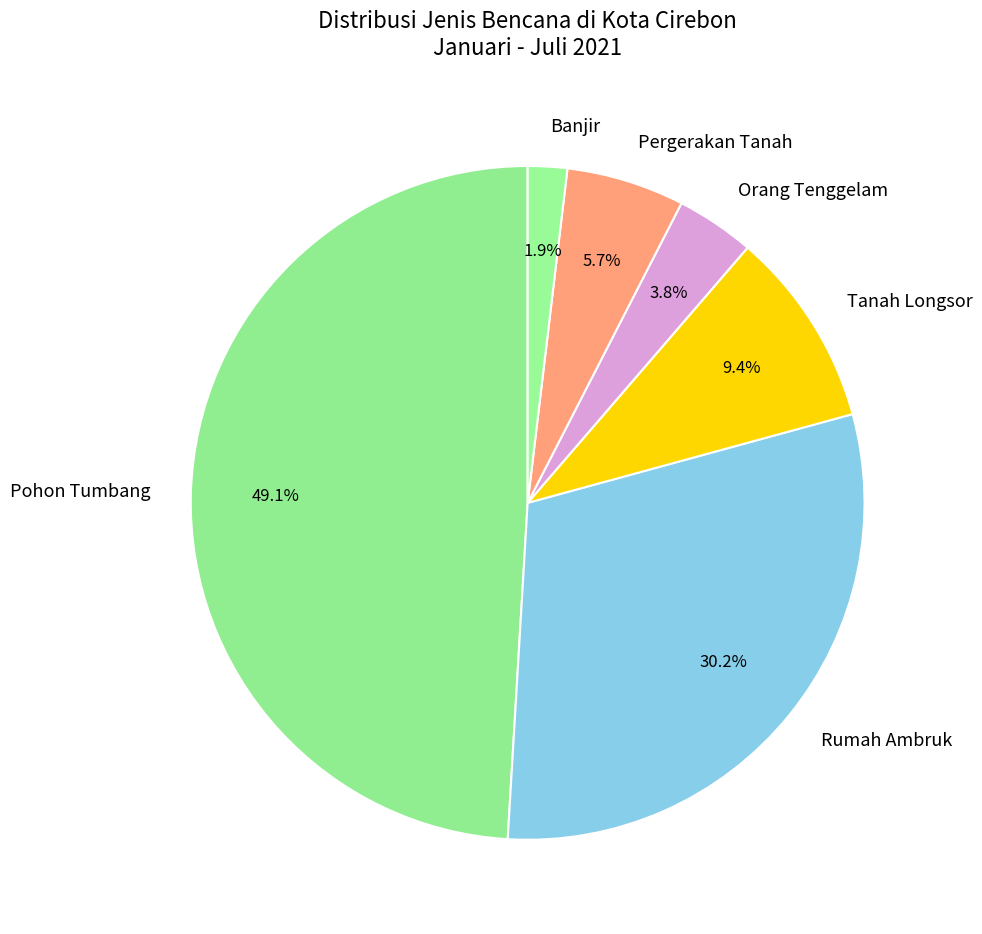

Is it true that Banjir is 15% of the pie?

False